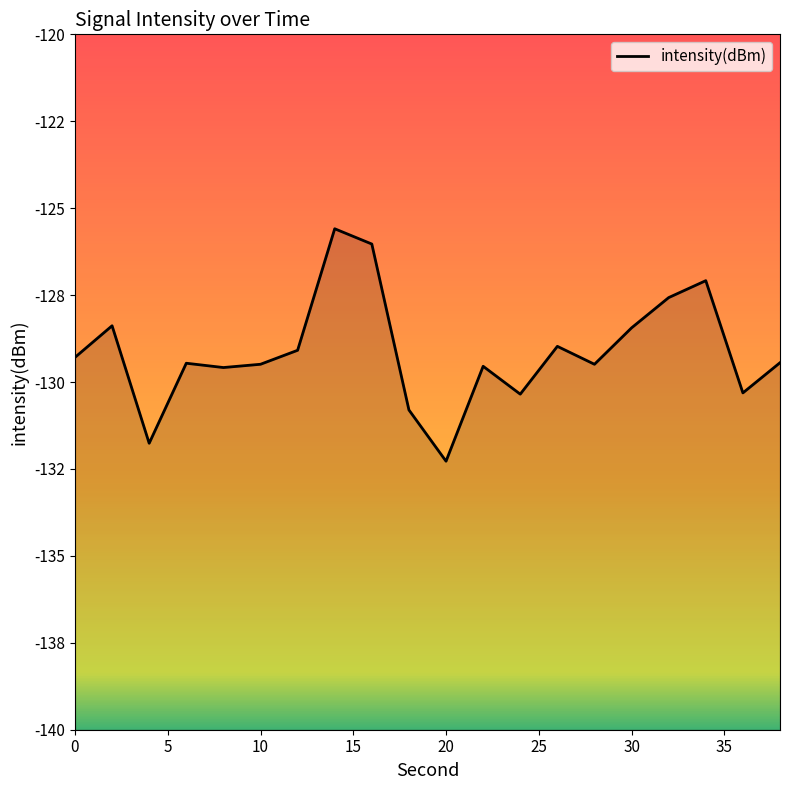

Rank the categories by value from highest to lowest.

14, 16, 34, 32, 2, 30, 26, 12, 0, 38, 6, 10, 28, 22, 8, 36, 24, 18, 4, 20